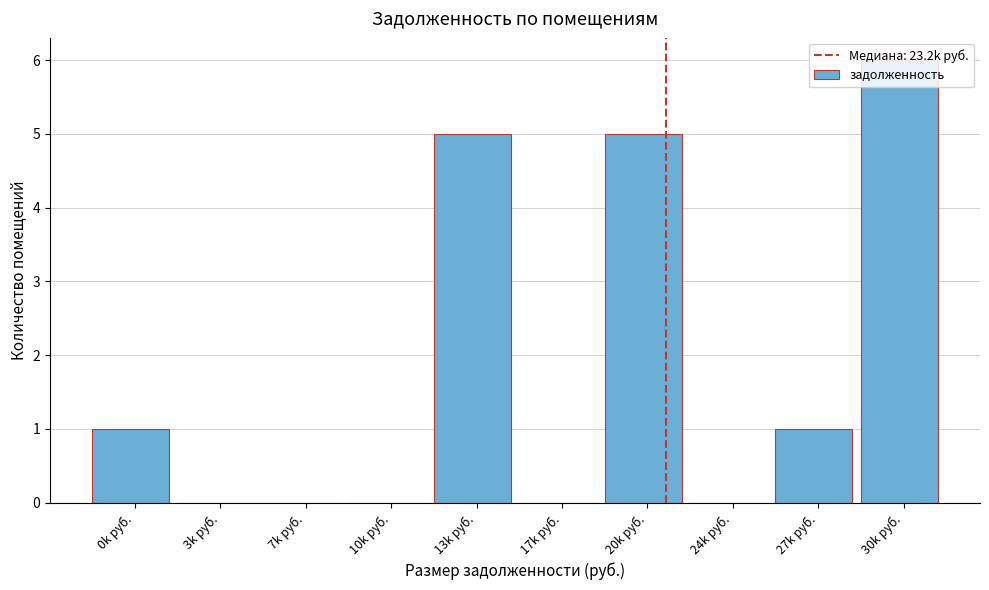

Which has a higher value, 10k руб. or 27k руб.?

27k руб.